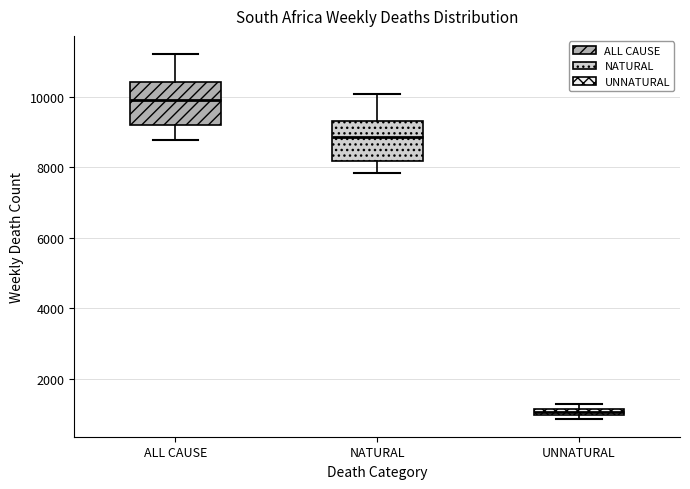

Which box has the highest median line?

ALL CAUSE